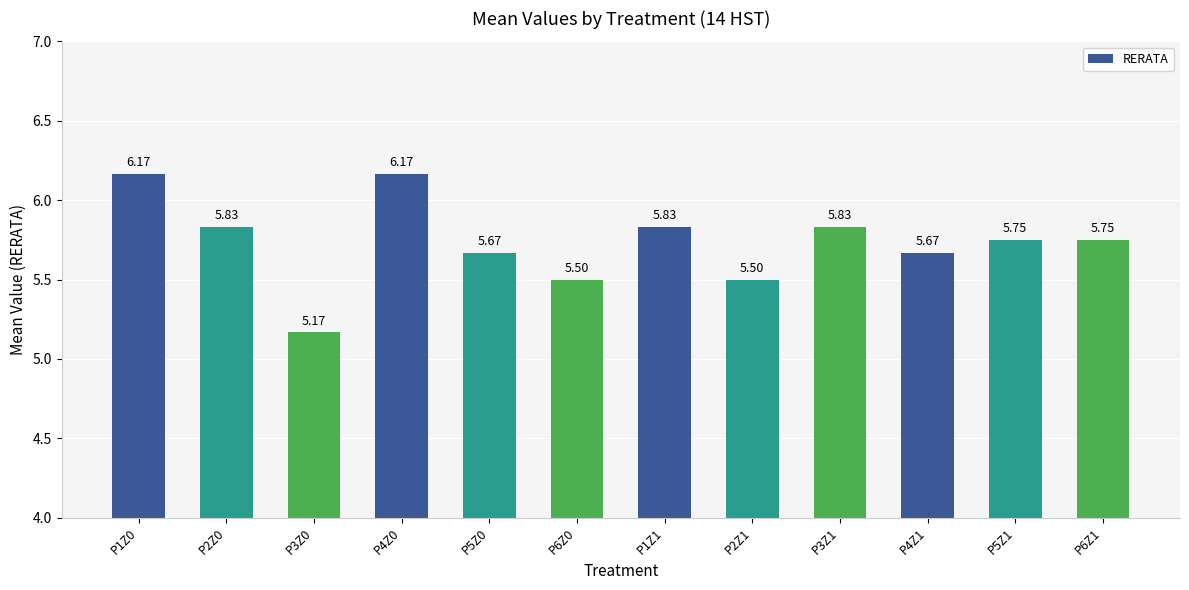

What is the sum of the values at P5Z1 and P2Z0?

11.6